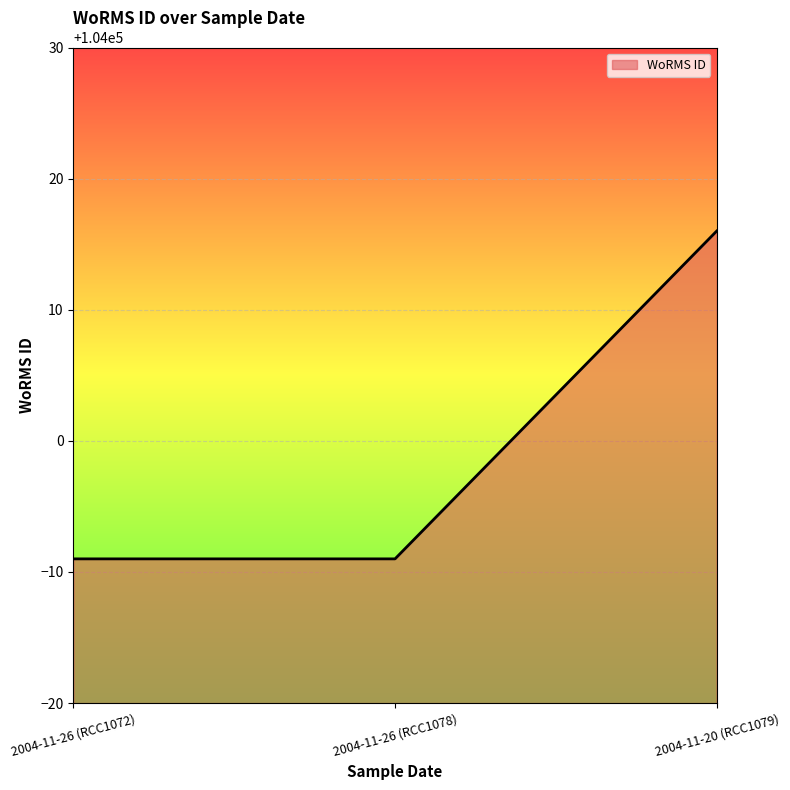

Reading right to left, what are all the values shown in this chart?

104016	103991	103991